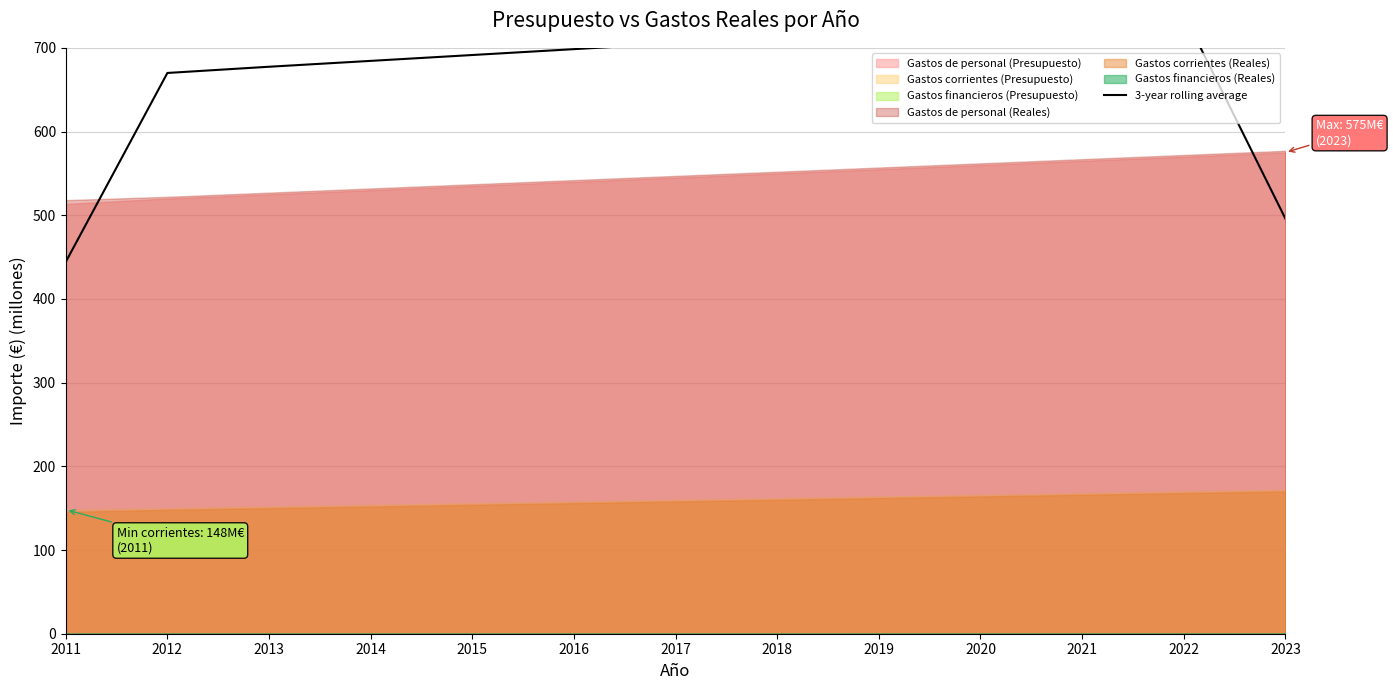

Rank the categories by value from highest to lowest.

2022, 2021, 2020, 2019, 2018, 2017, 2016, 2015, 2014, 2013, 2012, 2023, 2011